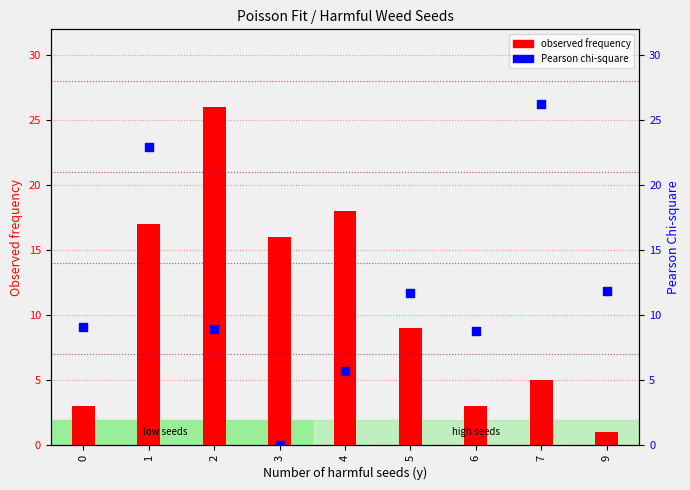

At which category is the sum across all series the highest?

1